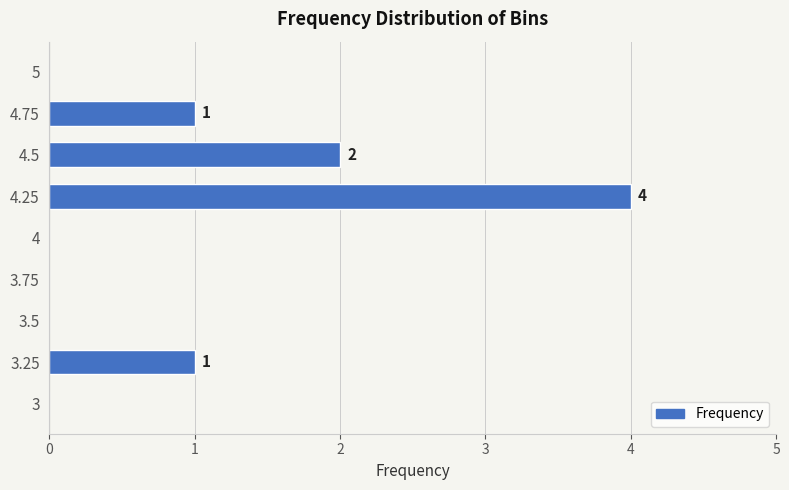

How many distinct data groups are displayed?

1